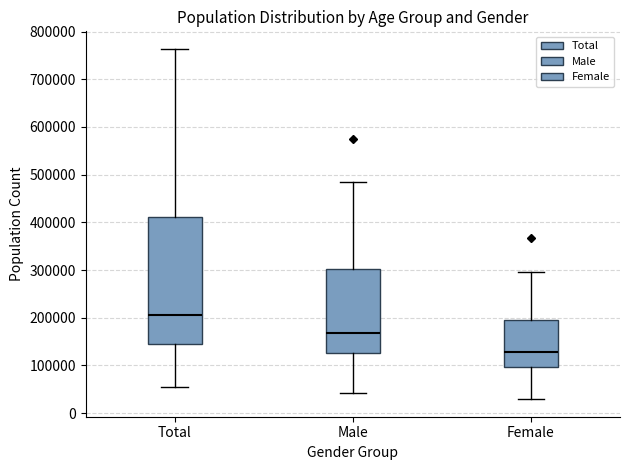

Where does the lower whisker of the box for Male end on the y-axis? The values are not printed on the chart, so give them approximately, as read against the axis.

40000